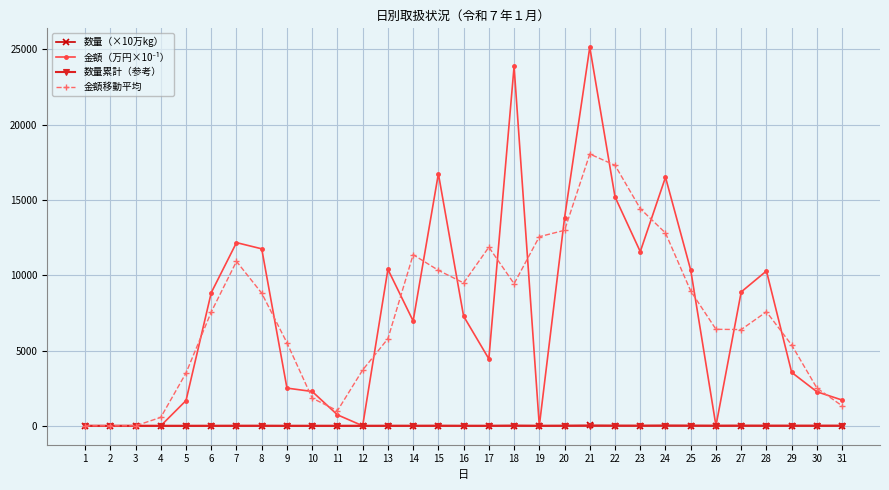

How many values in the 数量累計（参考） series exceed 2?

17